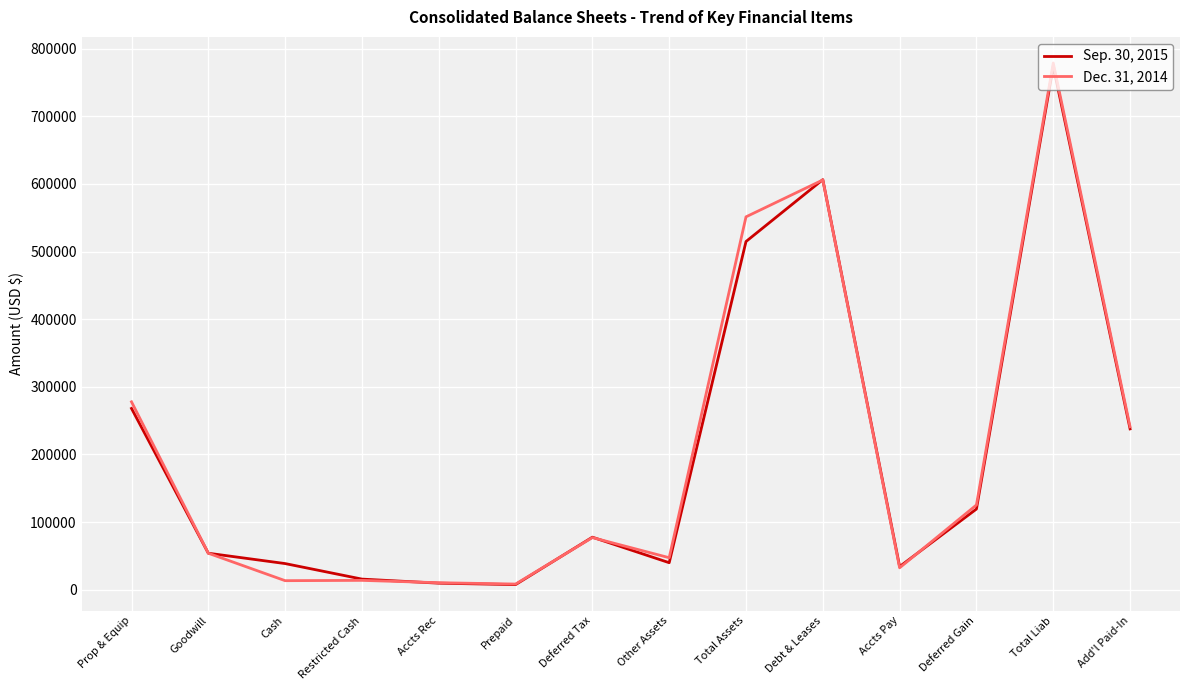

What are all the series names shown in the legend?

Sep. 30, 2015, Dec. 31, 2014